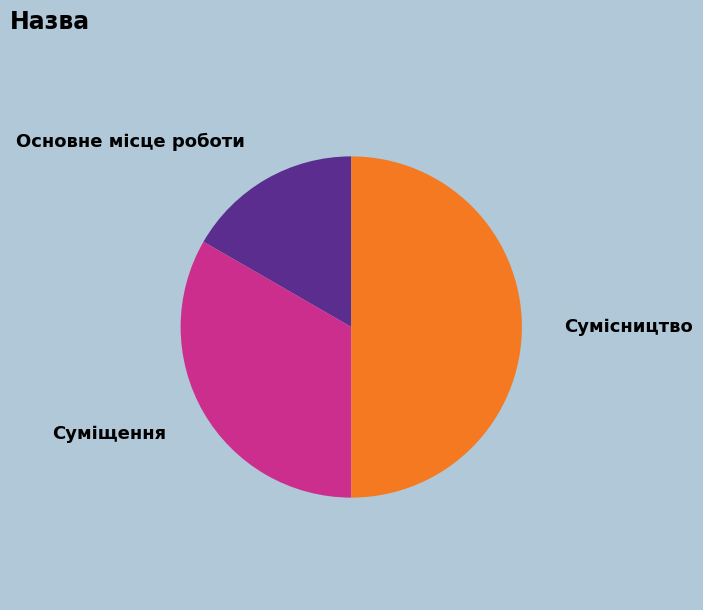

Do Суміщення and Сумісництво together represent more than half of the pie?

Yes